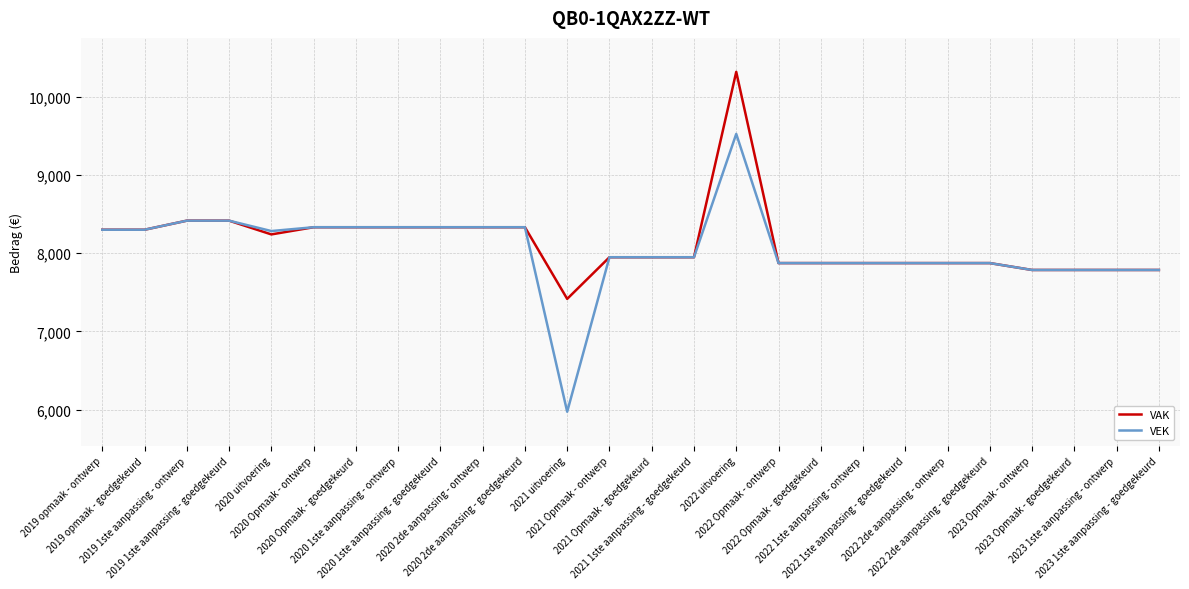

What is the difference between the second highest and minimum values in the VAK series?

1001